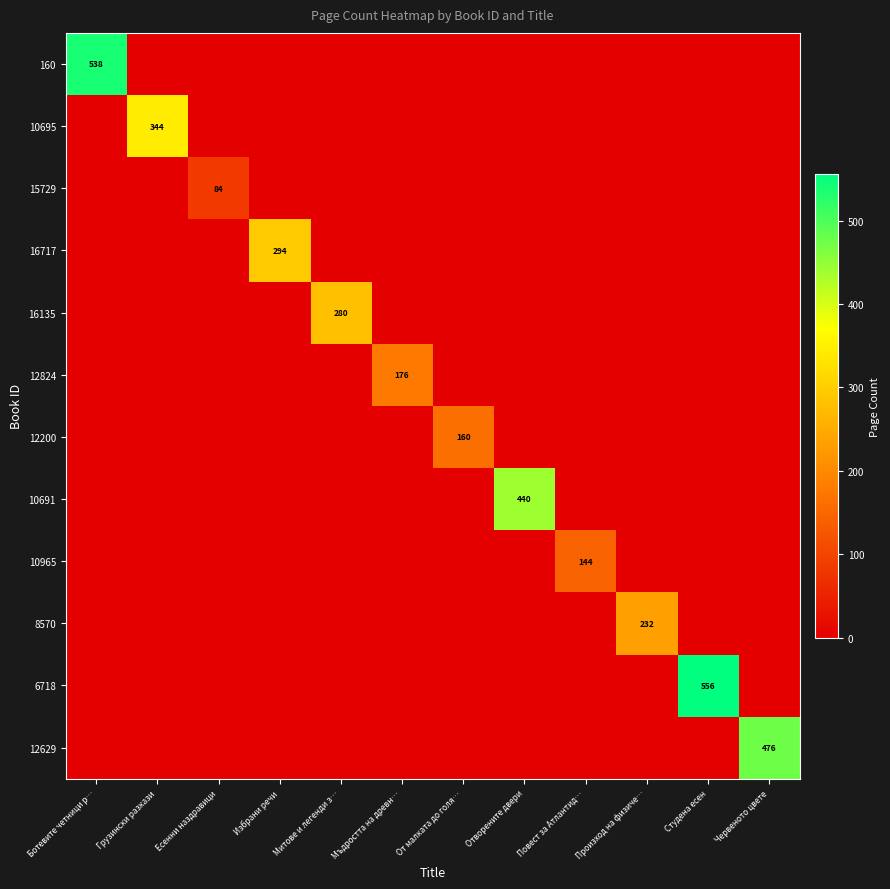

The value of 10691 at Мъдростта на древн… is 164. True or false?

False